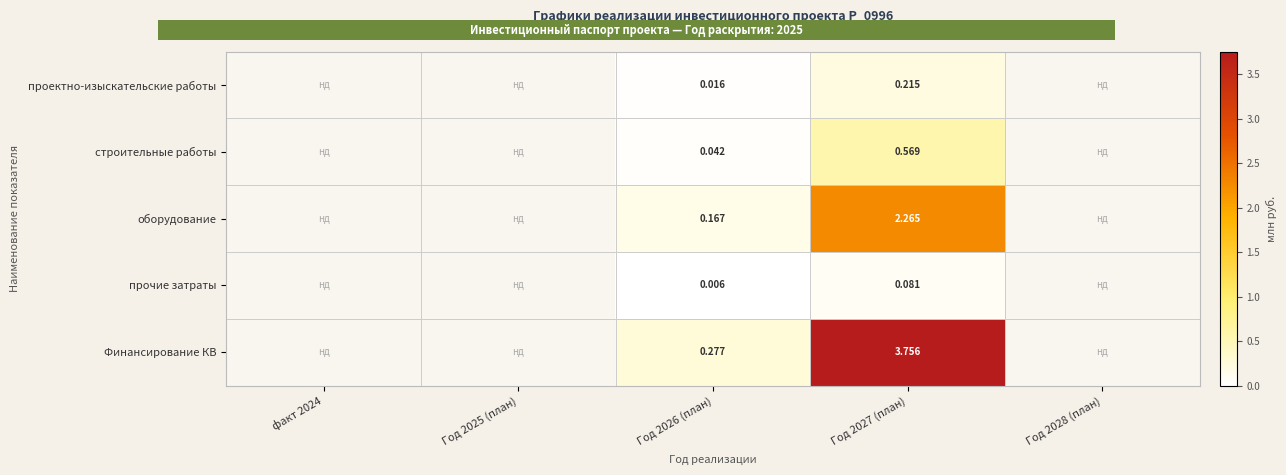

Is the value of Финансирование КВ at Год 2027 (план) greater than the value of проектно-изыскательские работы at Год 2026 (план)?

Yes